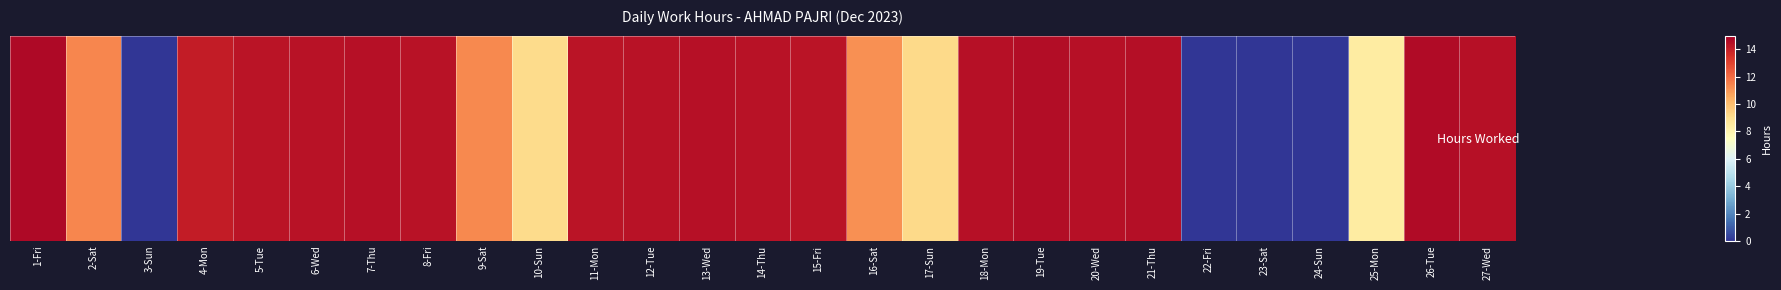

List the labels in order of value, smallest first.

3-Sun, 22-Fri, 23-Sat, 24-Sun, 25-Mon, 10-Sun, 17-Sun, 16-Sat, 9-Sat, 2-Sat, 4-Mon, 11-Mon, 5-Tue, 15-Fri, 12-Tue, 8-Fri, 6-Wed, 14-Thu, 18-Mon, 7-Thu, 13-Wed, 27-Wed, 20-Wed, 21-Thu, 19-Tue, 26-Tue, 1-Fri